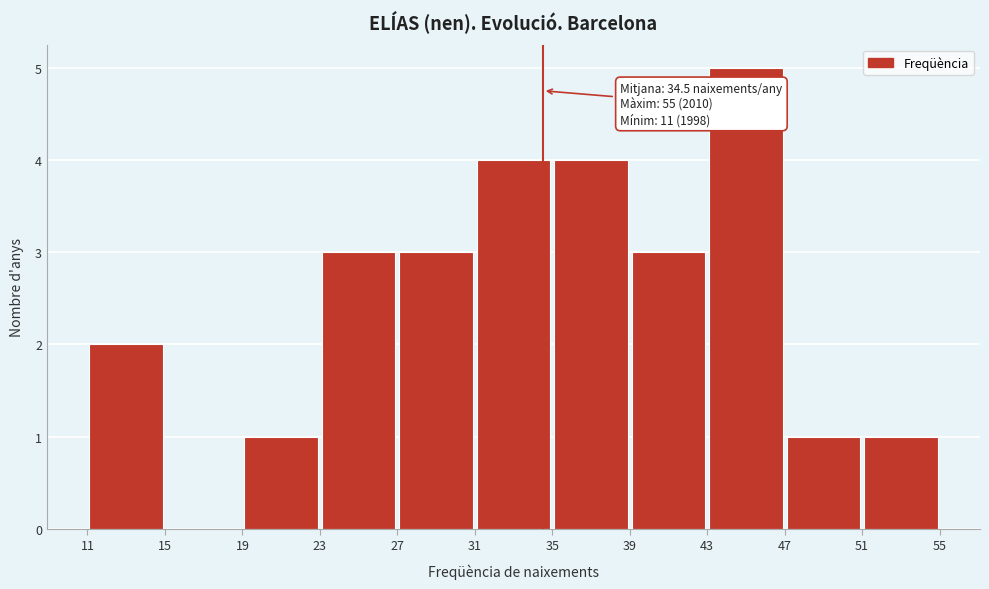

Which range on the x-axis has the tallest bar?

43 to 47